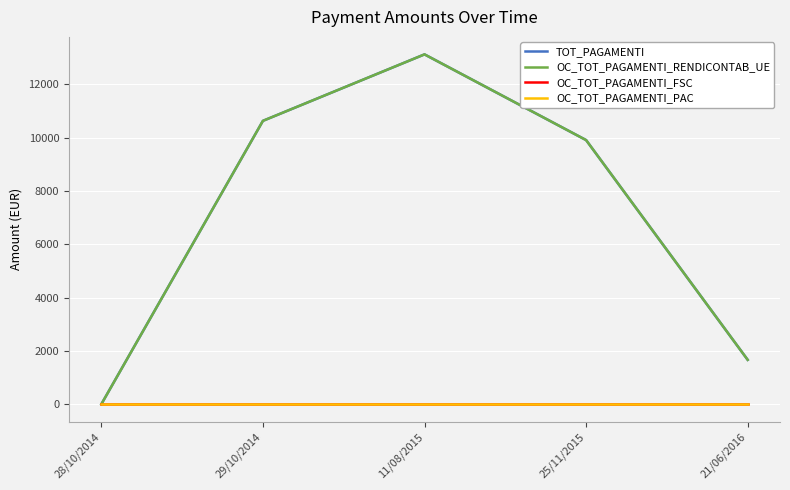

Rank the categories by OC_TOT_PAGAMENTI_PAC value from highest to lowest.

28/10/2014, 29/10/2014, 11/08/2015, 25/11/2015, 21/06/2016